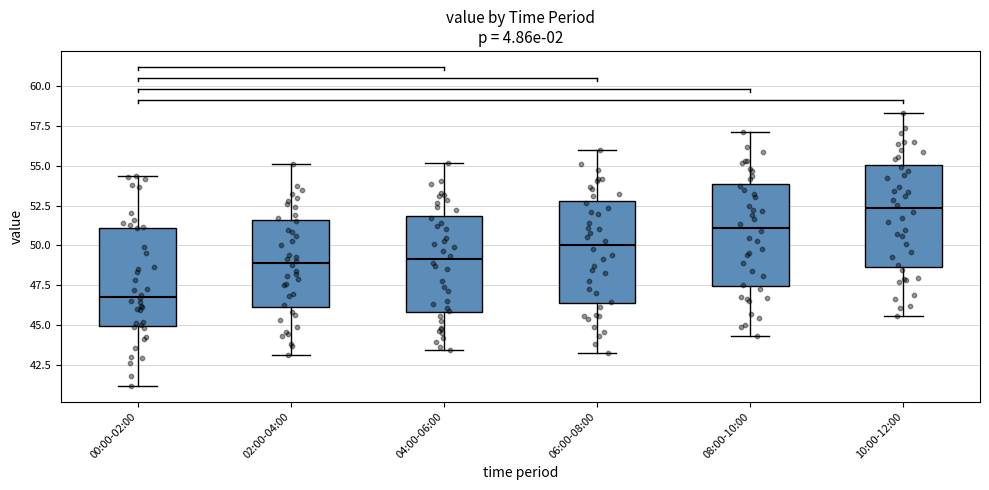

Which box's median line is the lowest?

00:00-02:00